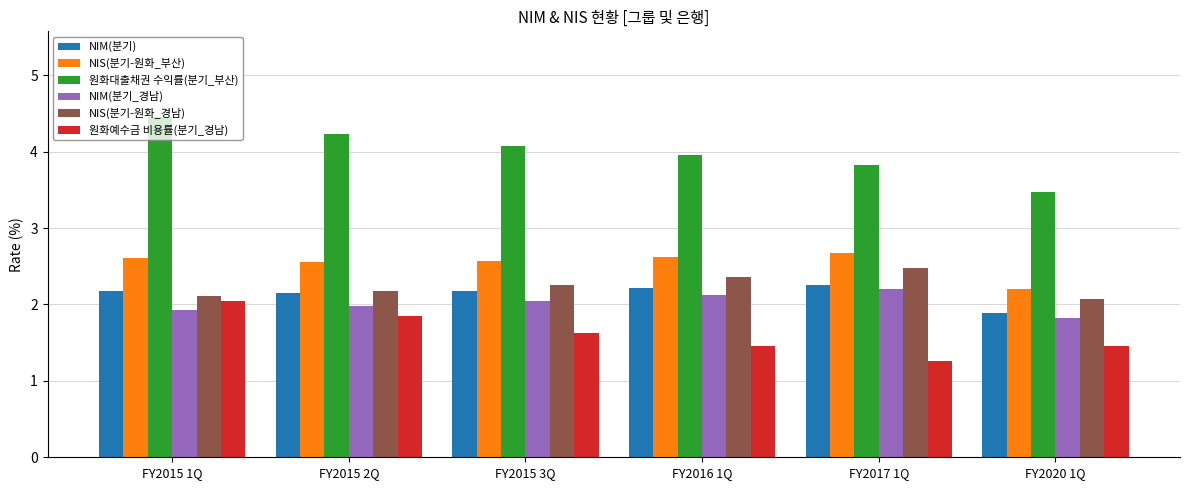

What is the difference between the highest and lowest values at FY2020 1Q?

2.0